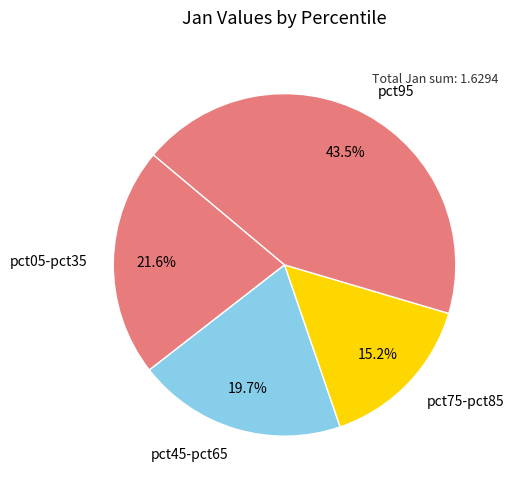

Rank the categories by value from lowest to highest.

pct75-pct85, pct45-pct65, pct05-pct35, pct95